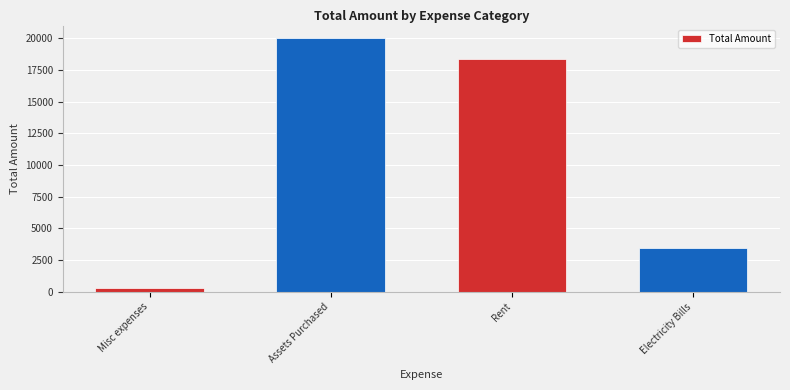

What is the change in value from Misc expenses to Electricity Bills?

+3164